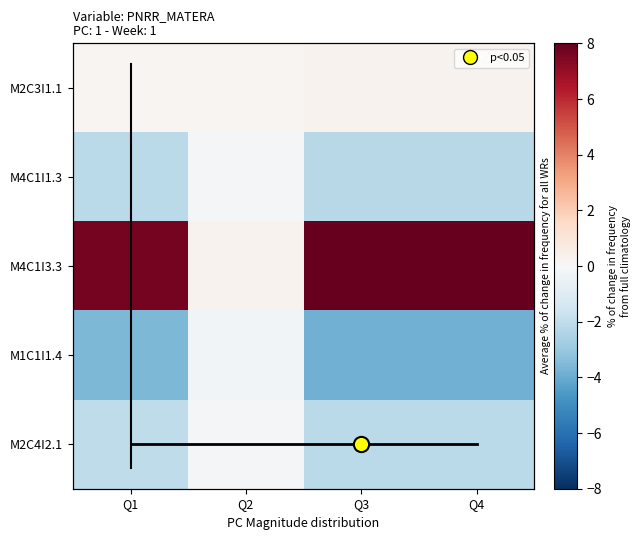

Which category has the lowest value across all series?

Q4